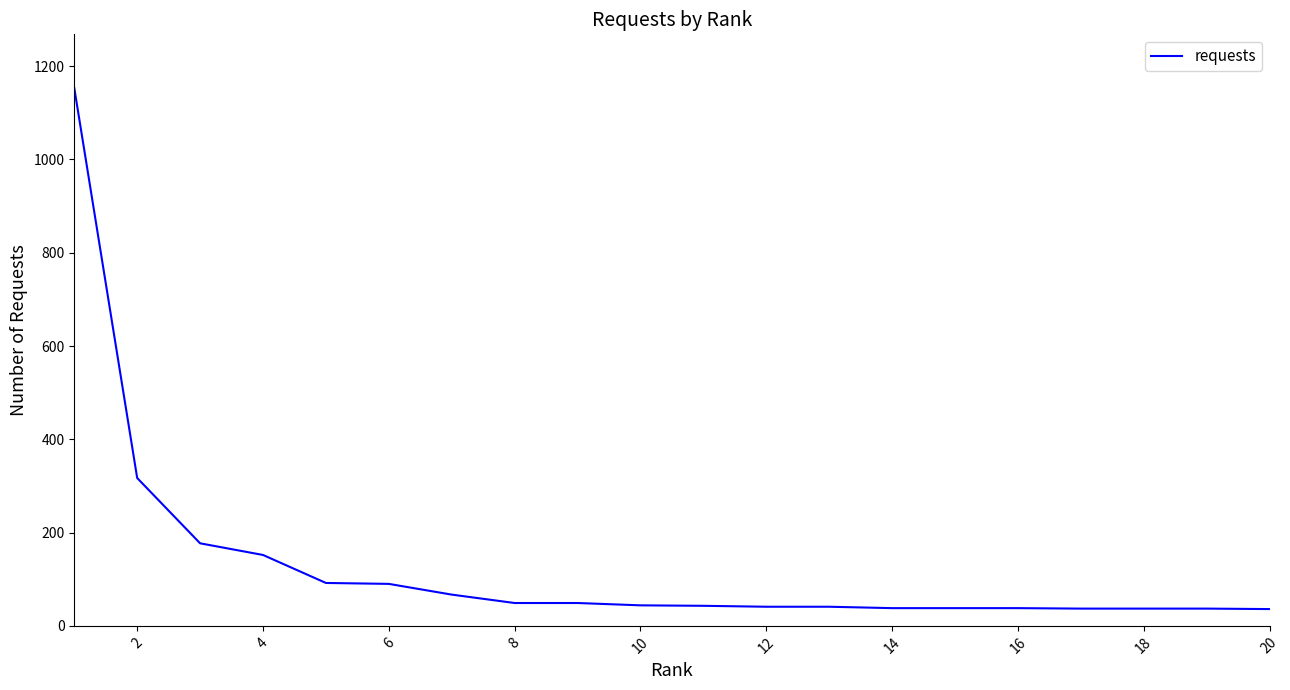

What is the difference between the maximum and minimum values?

1117